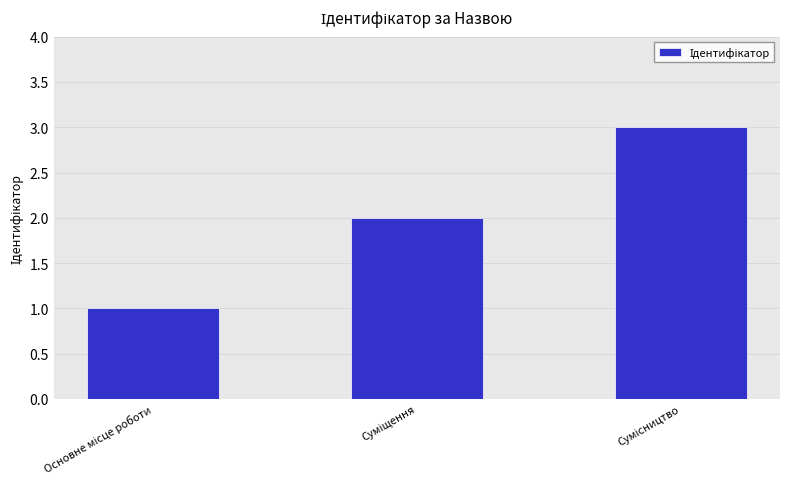

What is the maximum value shown in the chart?

3